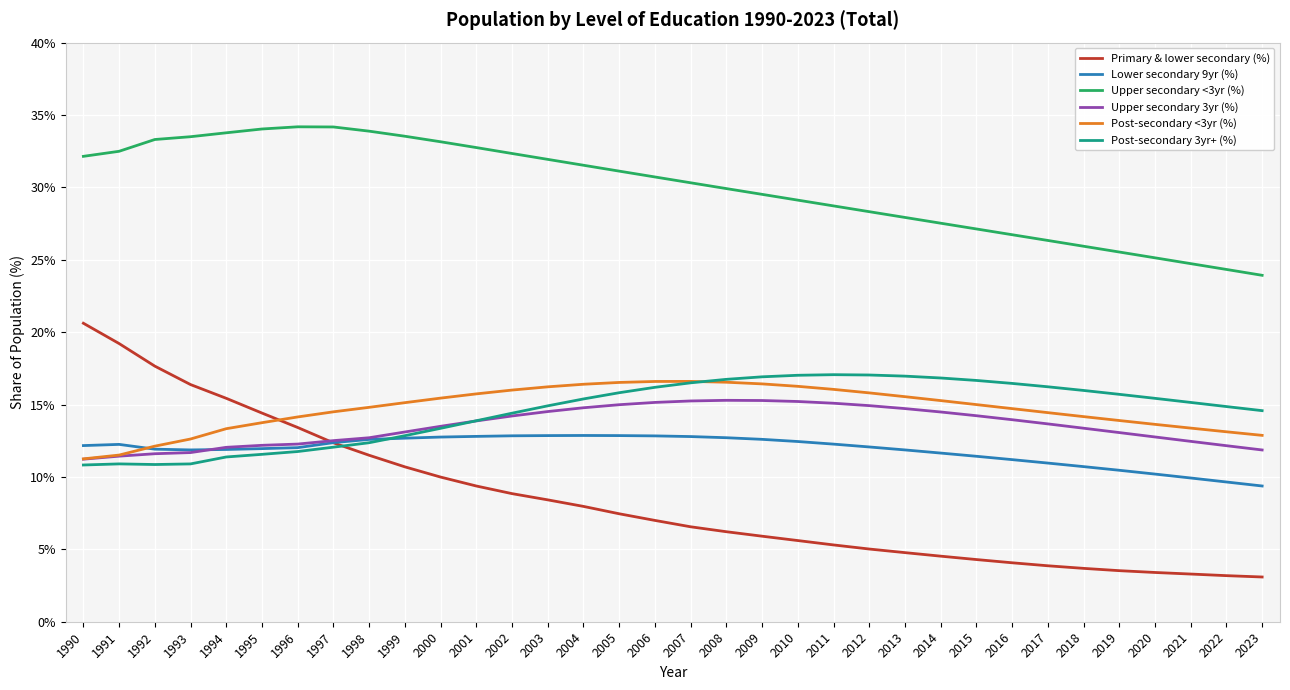

What is the spread (max minus min) of values at 1992?

22.4